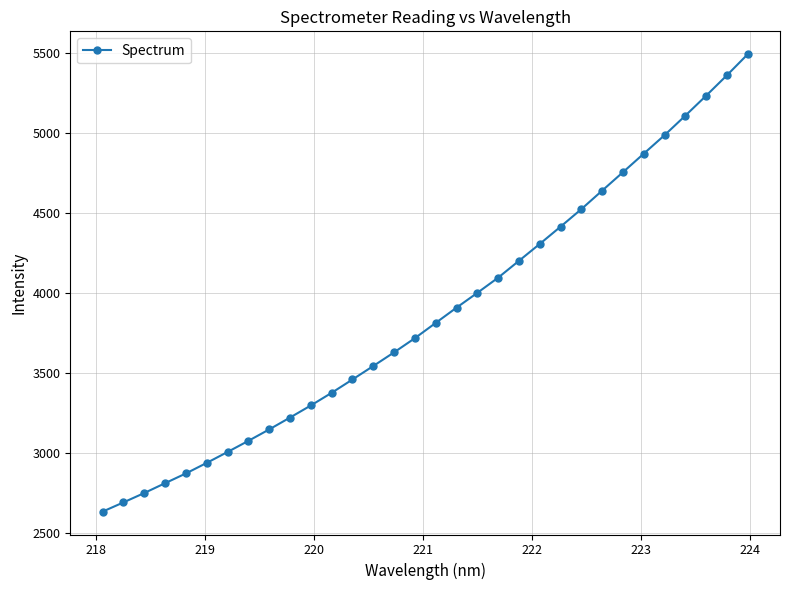

Does the chart display data point markers on the line(s)?

Yes